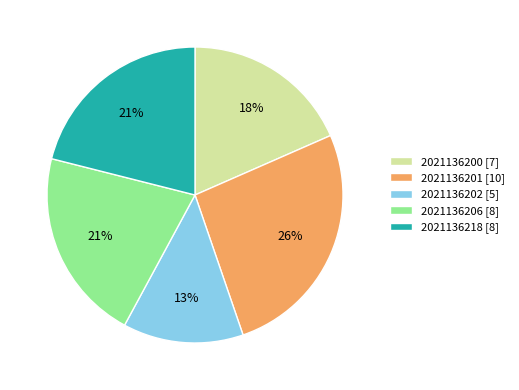

Does 2021136200 represent more than half of the total?

No